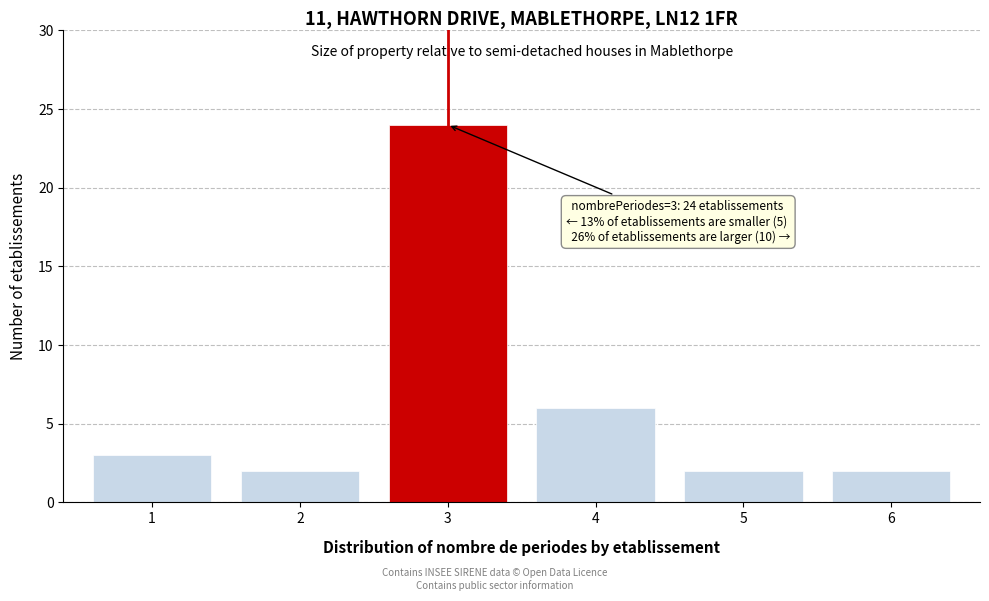

Reading left to right, list all the values displayed in this chart.

3	2	24	6	2	2